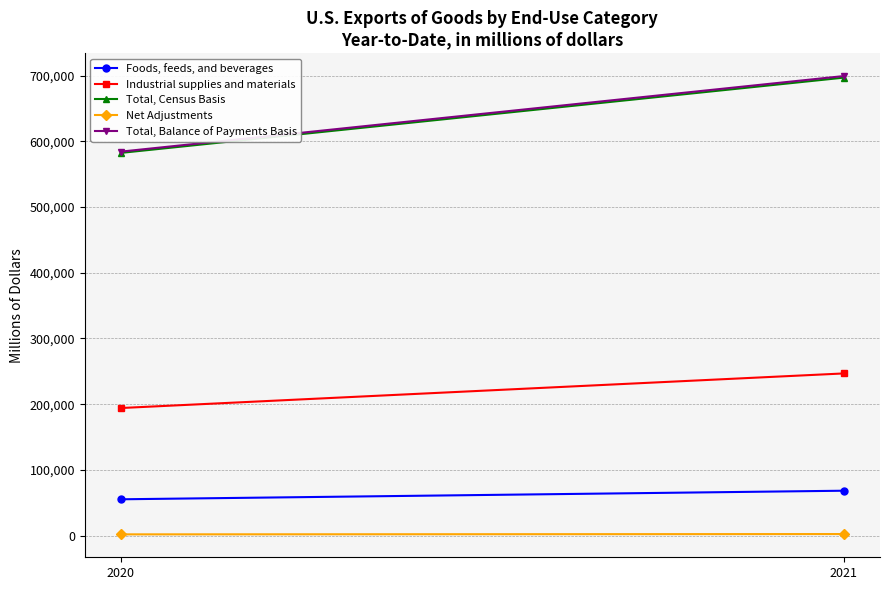

How many values in the Total, Census Basis series are below 696795?

1